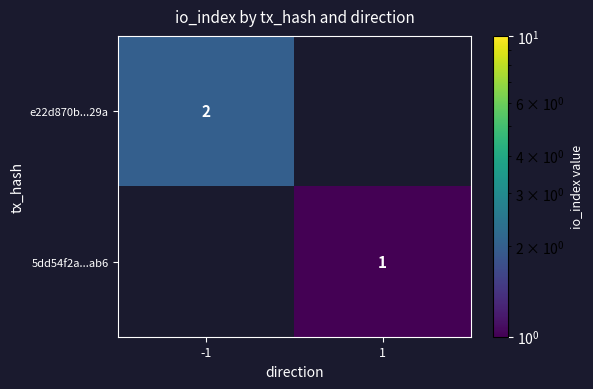

True or false: e22d870b...29a has a value of 3 at -1.

False